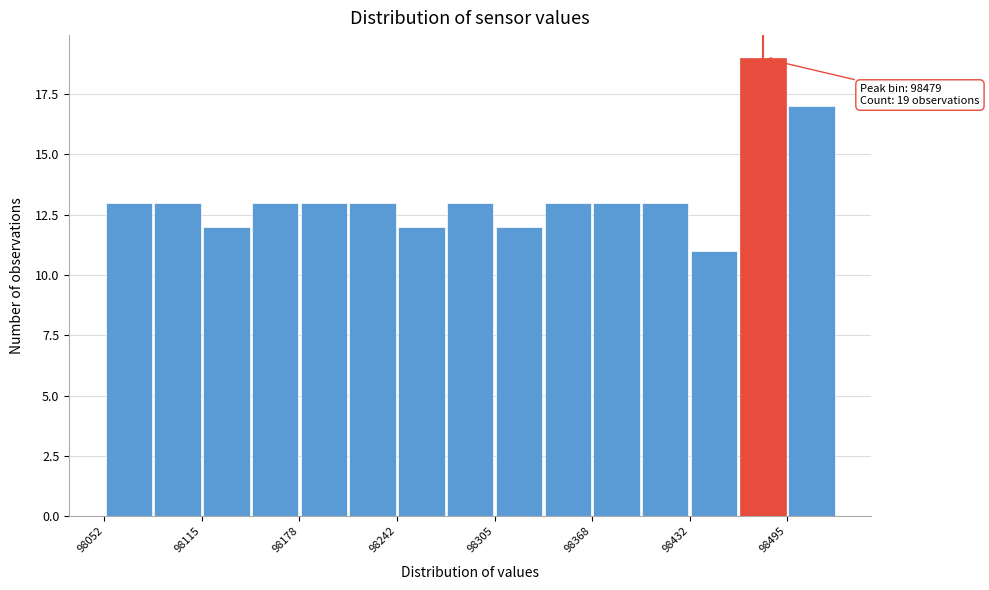

Around what value on the x-axis is the tallest bar? Give the approximate position of its centre, as read against the axis.

98480